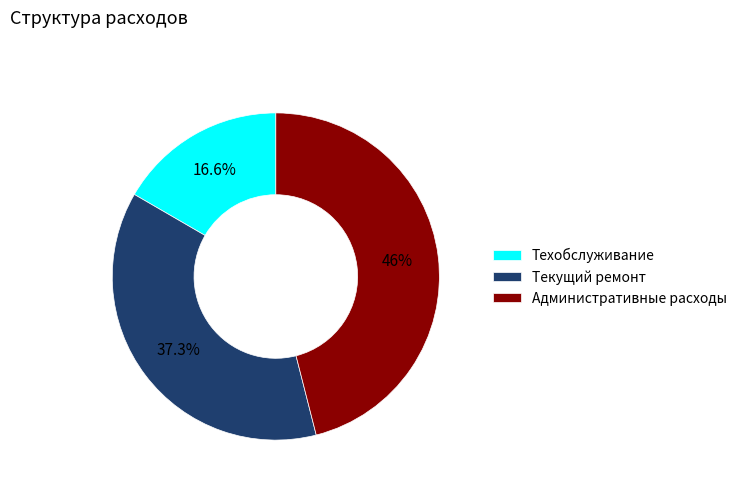

Rank the categories by value from lowest to highest.

Техобслуживание, Текущий ремонт, Административные расходы